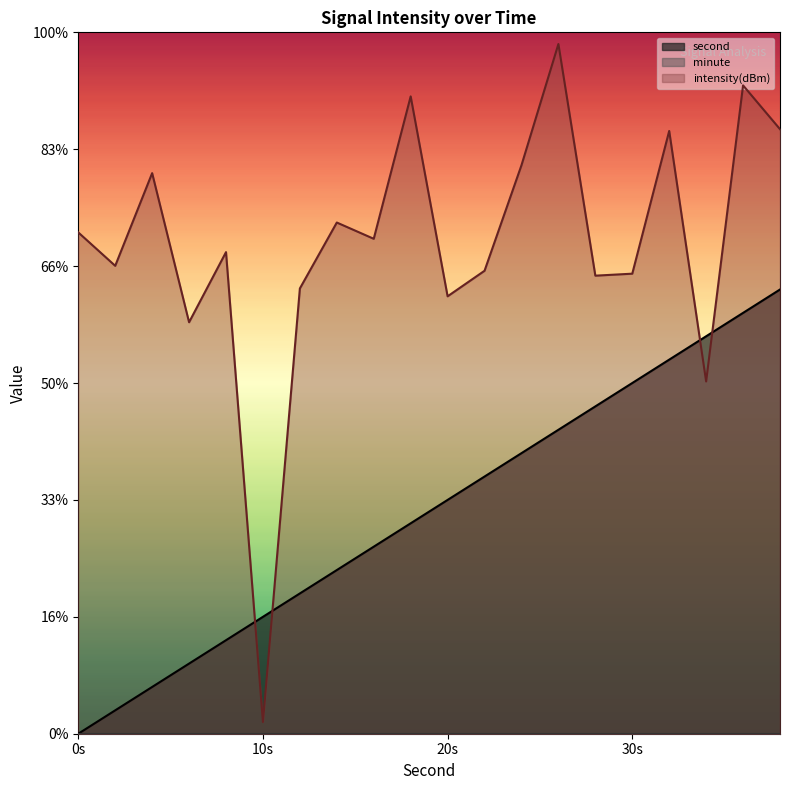

Reading left to right, transcribe all the data shown in this chart.

second: 0.0	2.0	4.0	6.0	8.0	10.0	12.0	14.0	16.0	18.0	20.0	22.0	24.0	26.0	28.0	30.0	32.0	34.0	36.0	38.0
intensity(dBm): 42.9	40.0	48.0	35.2	41.2	1.0	38.1	43.7	42.3	54.5	37.4	39.6	48.6	59.0	39.2	39.4	51.6	30.1	55.5	51.7